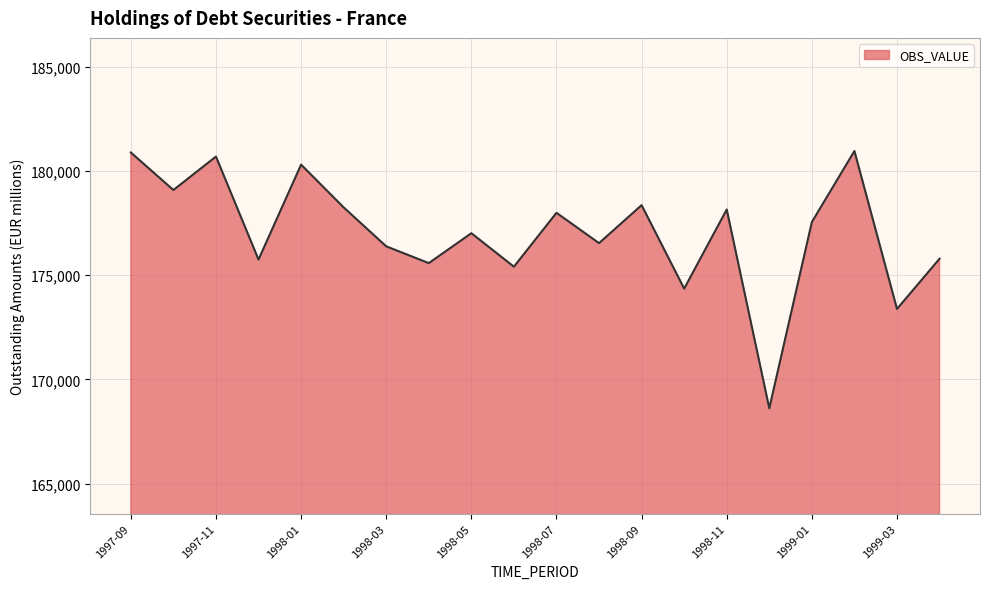

What is the difference between the maximum and minimum values?

12345